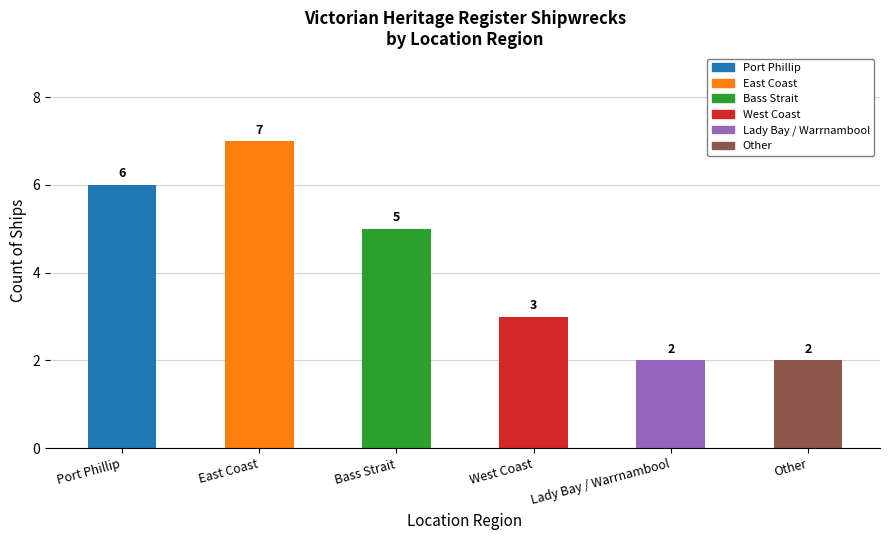

The value at East Coast is 7. True or false?

True